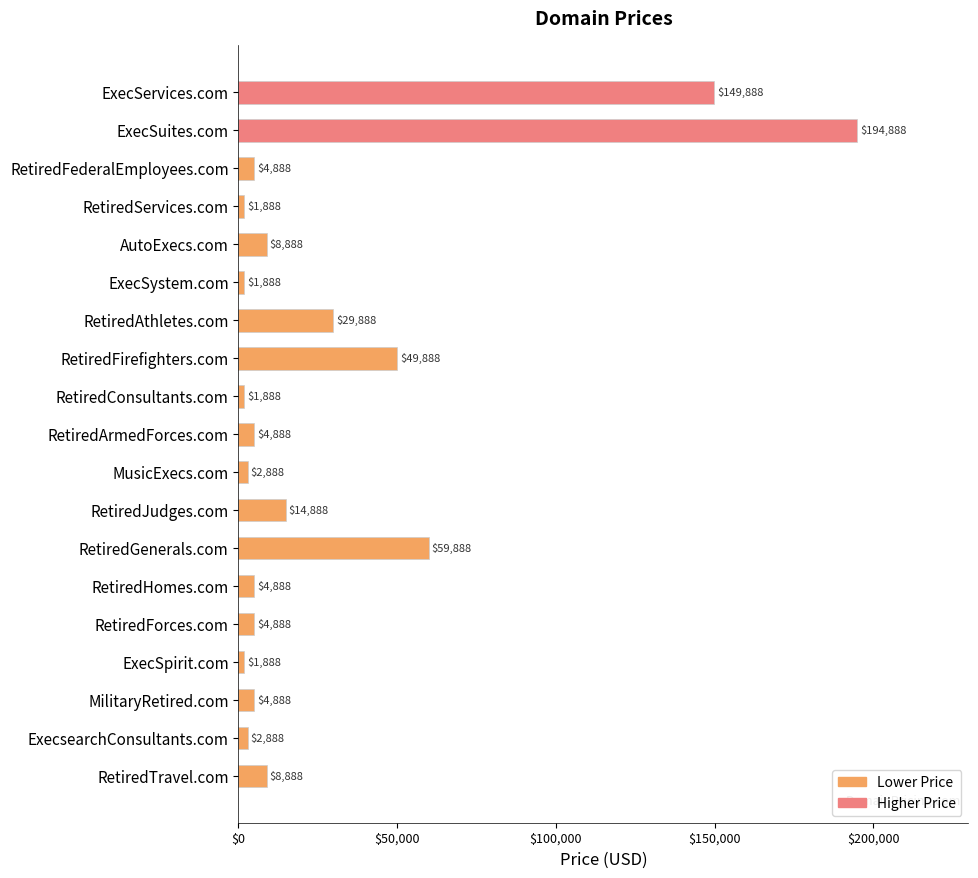

Which has a higher value, MilitaryRetired.com or RetiredJudges.com?

RetiredJudges.com